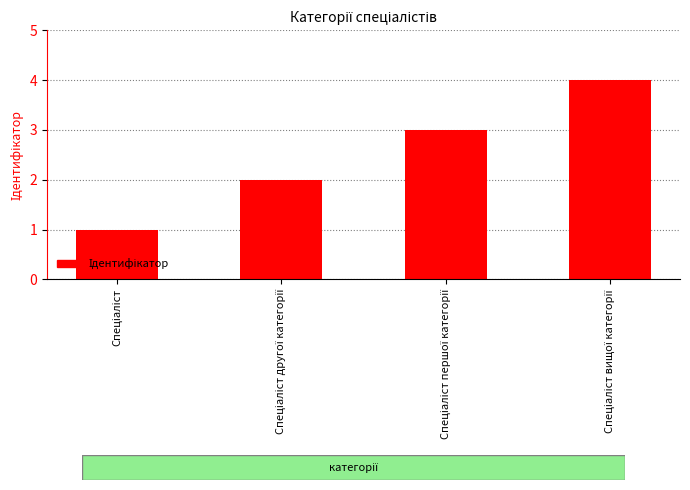

What is the difference between the maximum and minimum values?

3